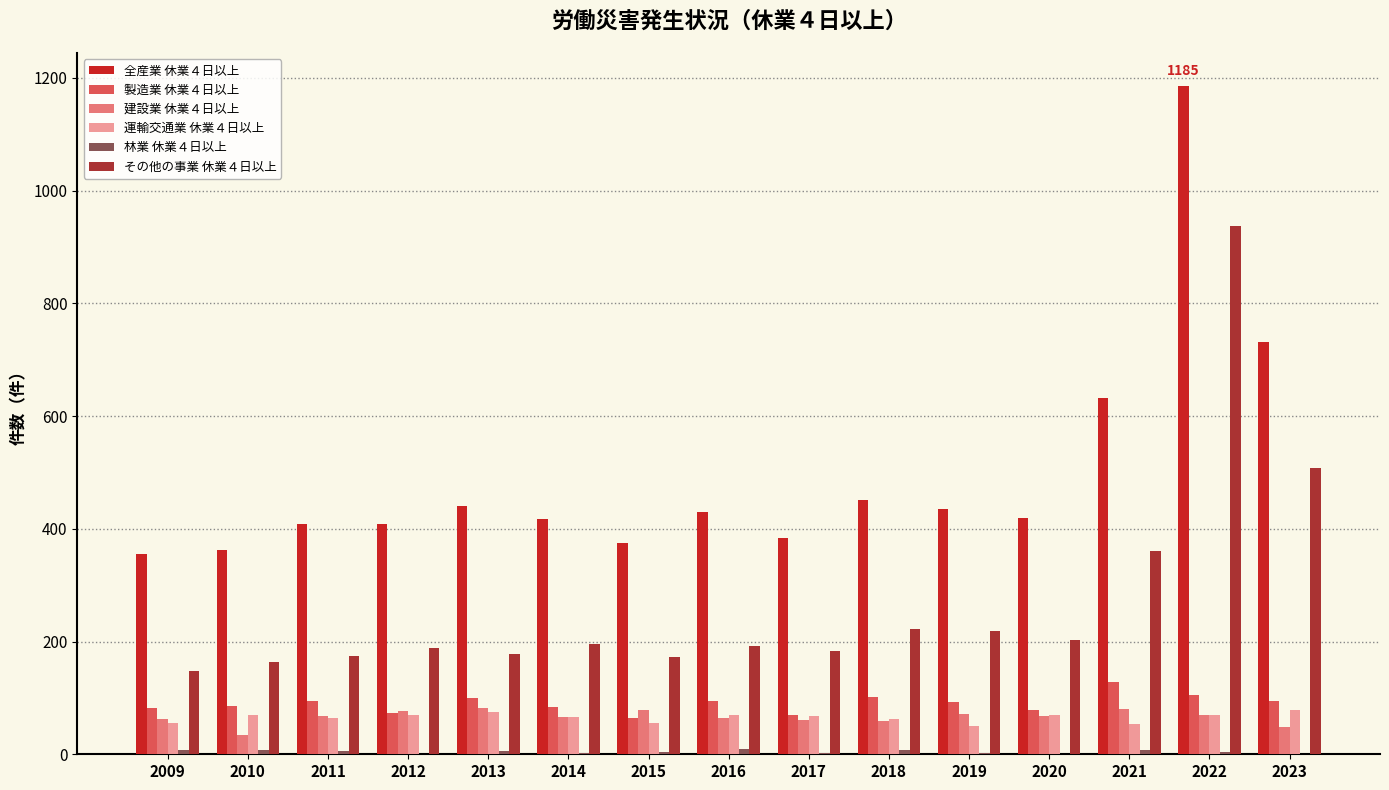

True or false: その他の事業 休業４日以上 has a value of 479 at 2021.

False